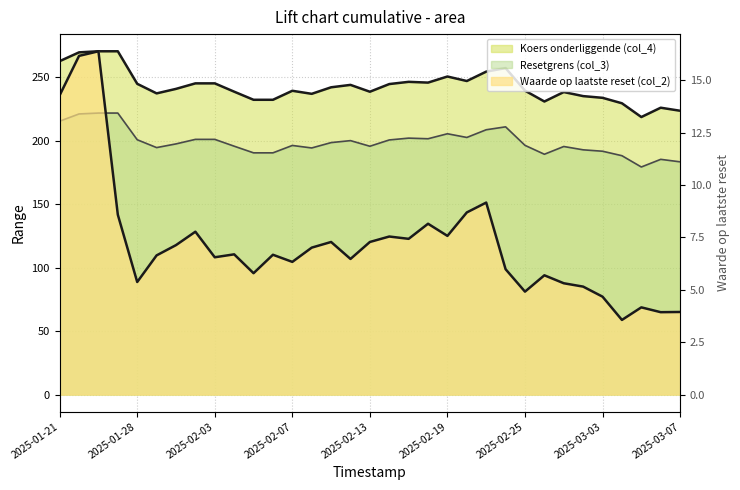

How many categories are shown in the chart?

33